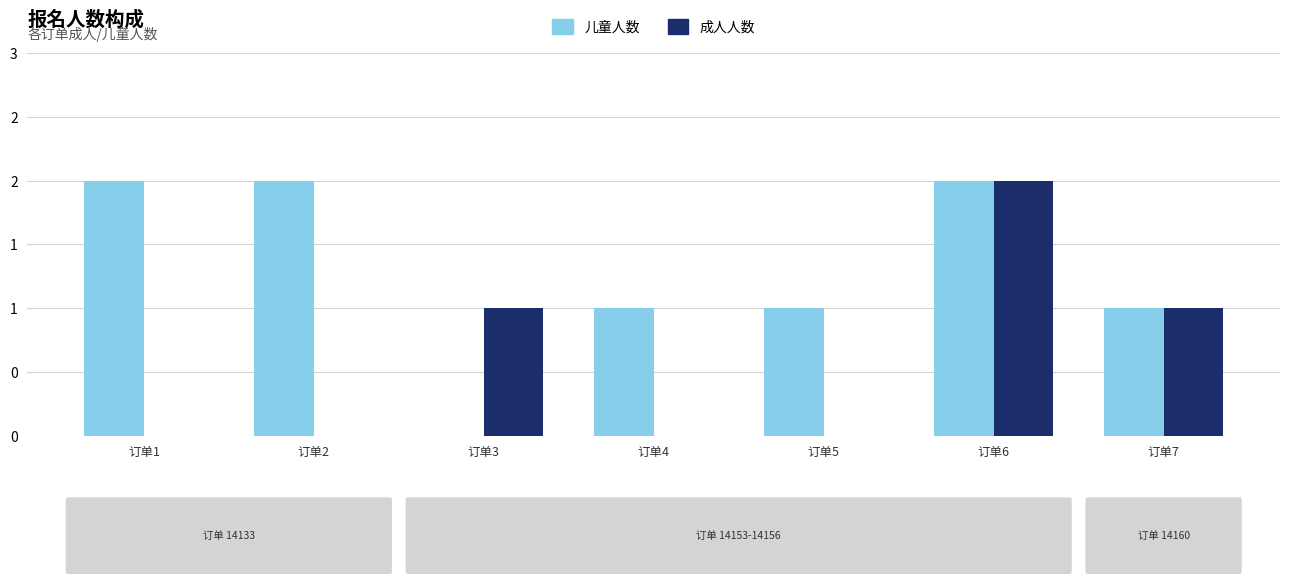

Which series has the widest spread of values?

儿童人数